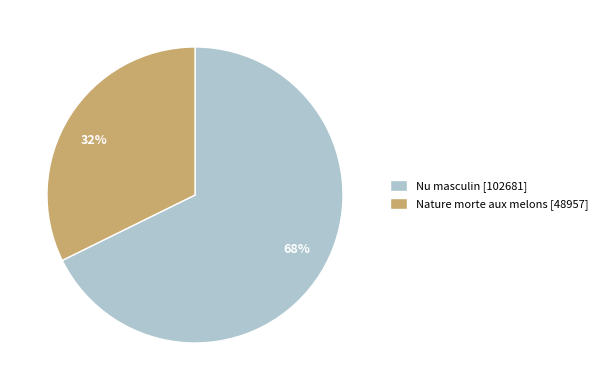

Is there any slice that represents more than half of the pie?

Yes